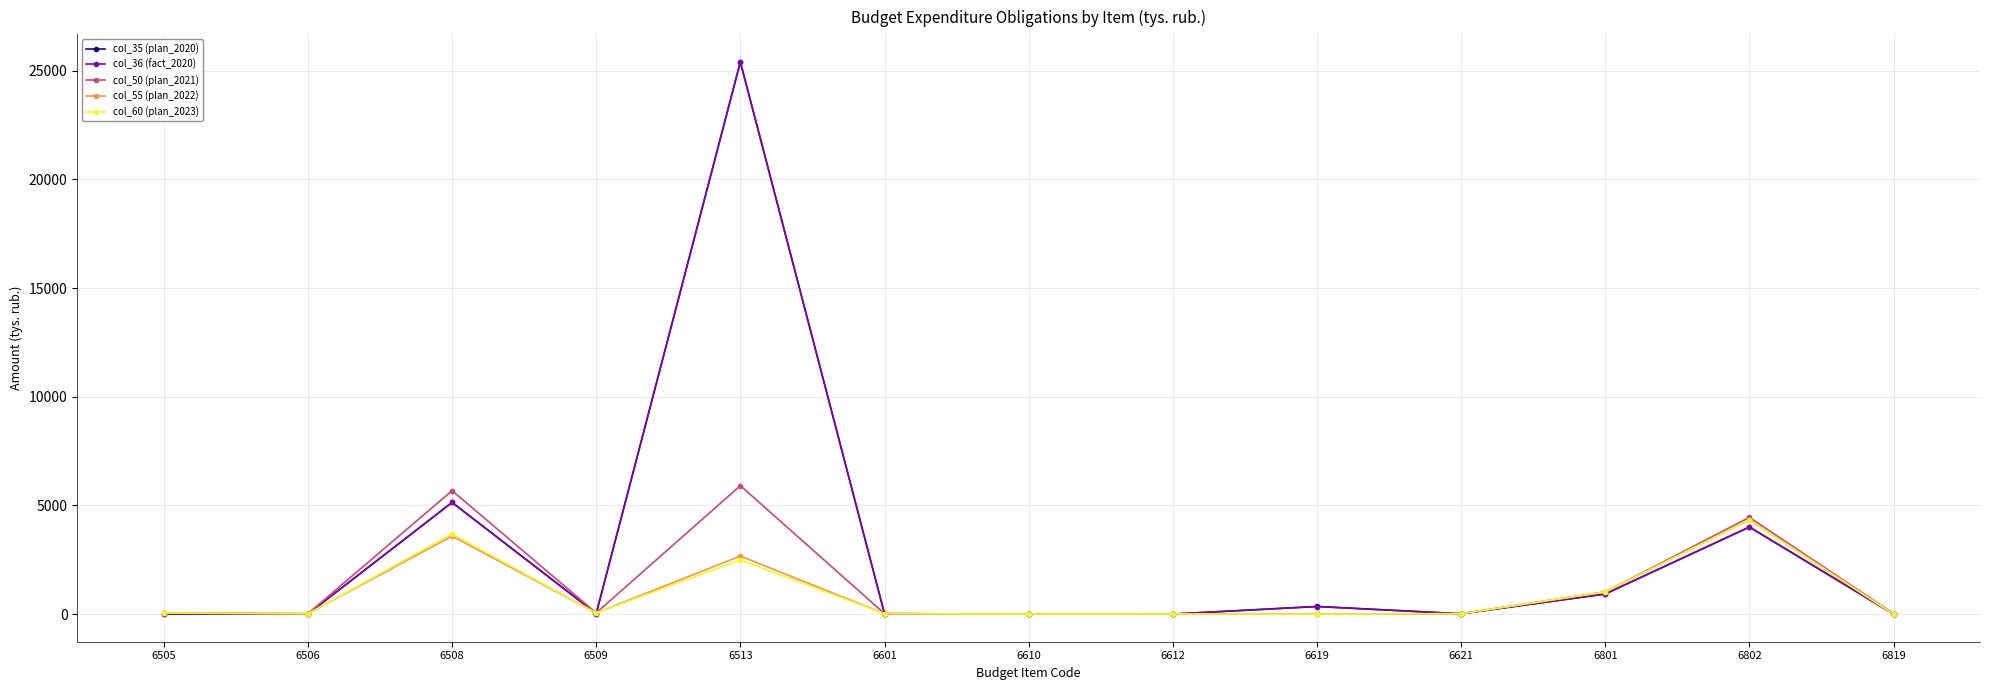

True or false: col_35 (plan_2020) and col_55 (plan_2022) cross at least once.

True